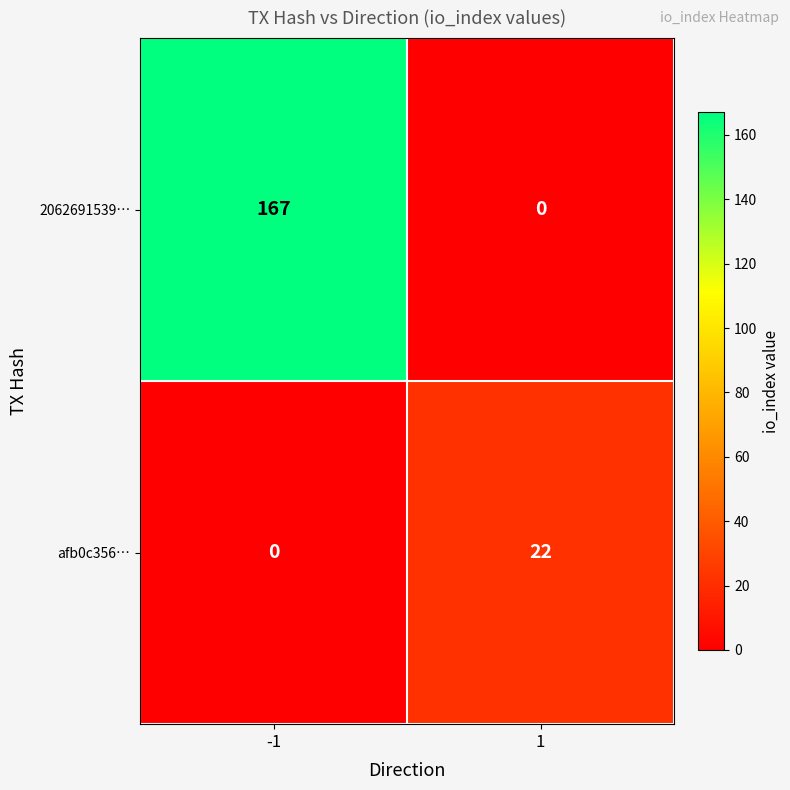

Which series has the widest spread of values?

2062691539…